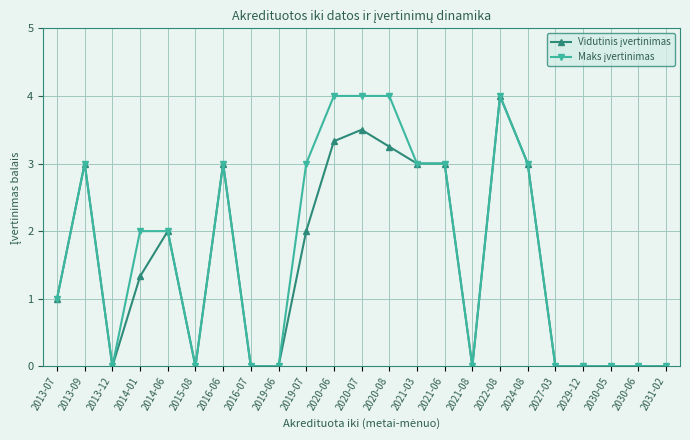

What position from the left is 2030-06?

22